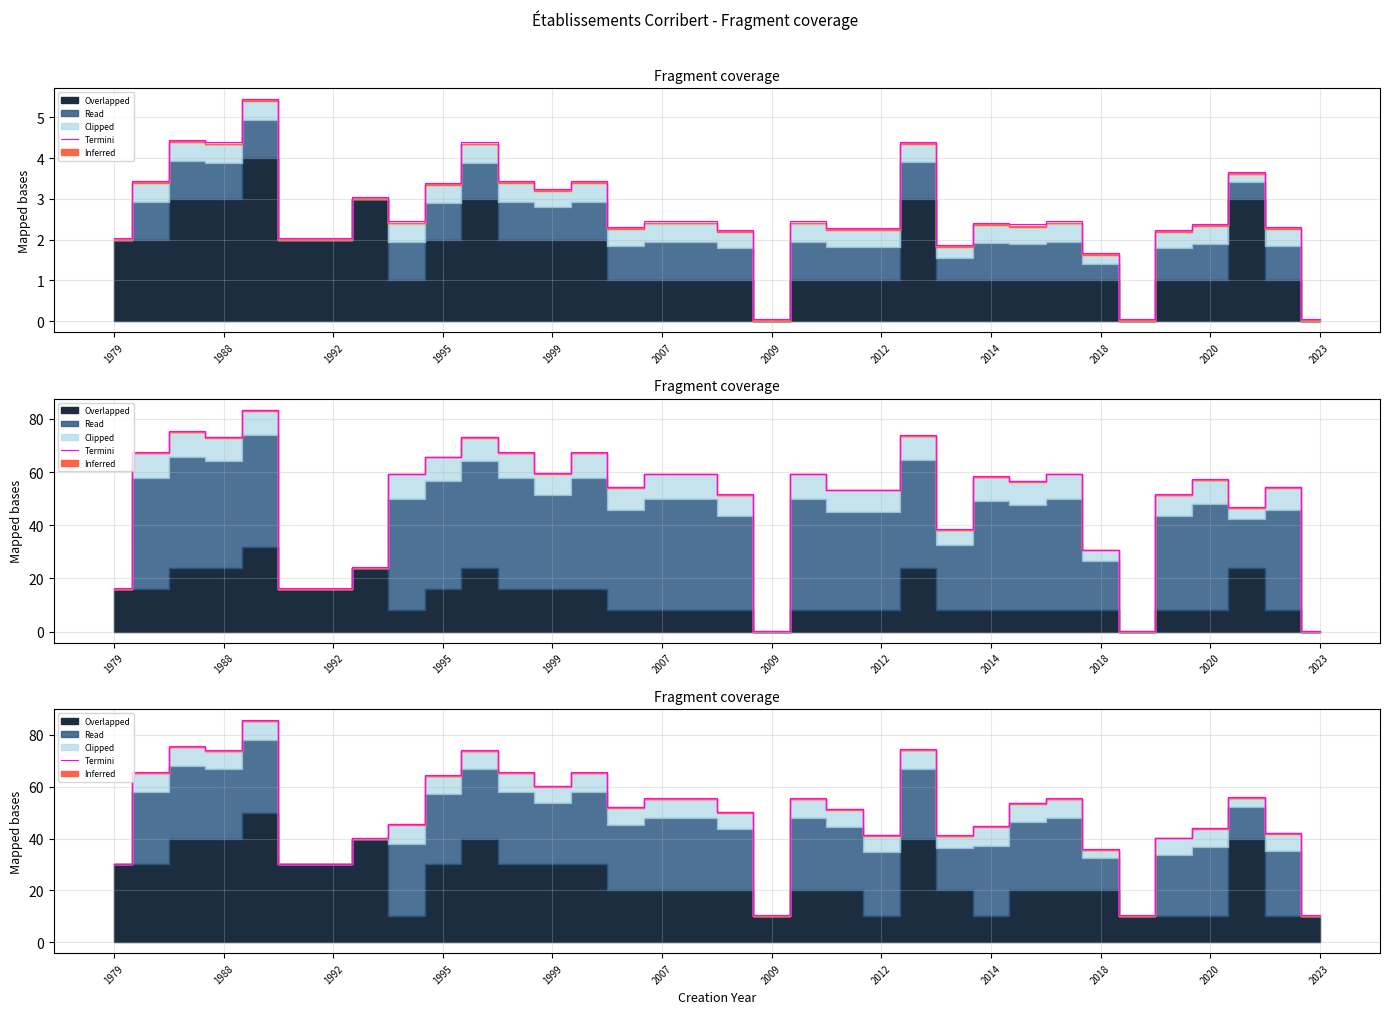

Between 24 and 2014, which is larger?

2014